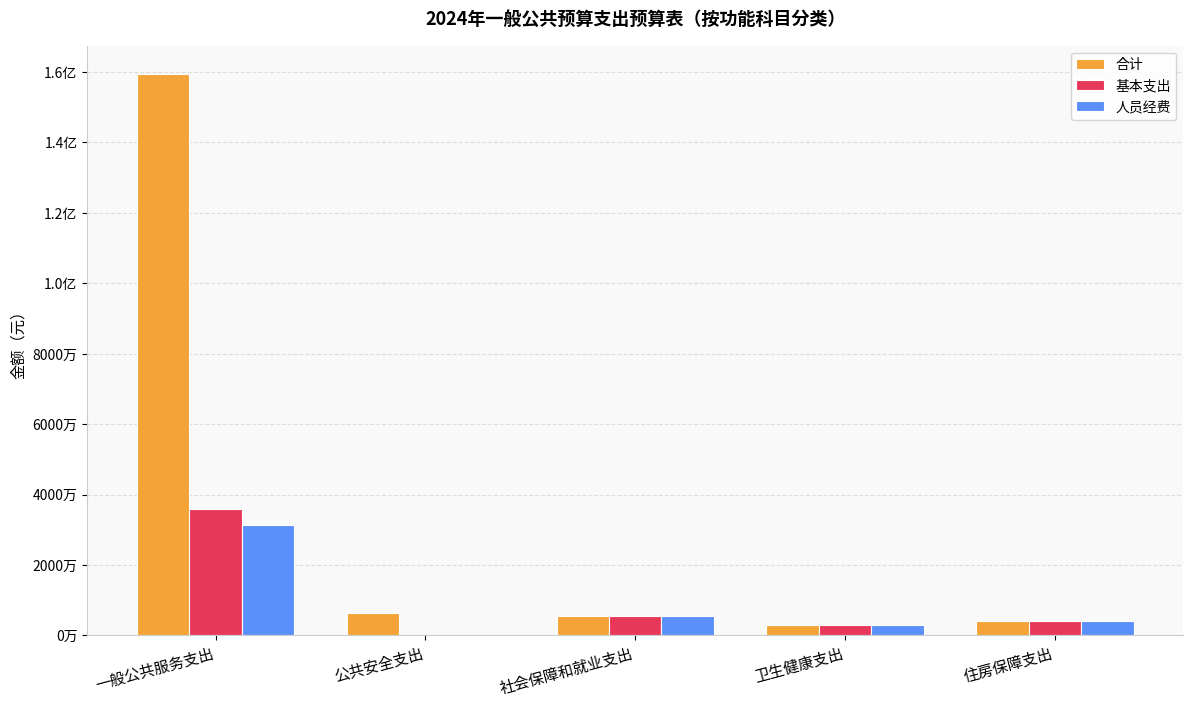

True or false: 合计 has a value of 6400000.0 at 公共安全支出.

True